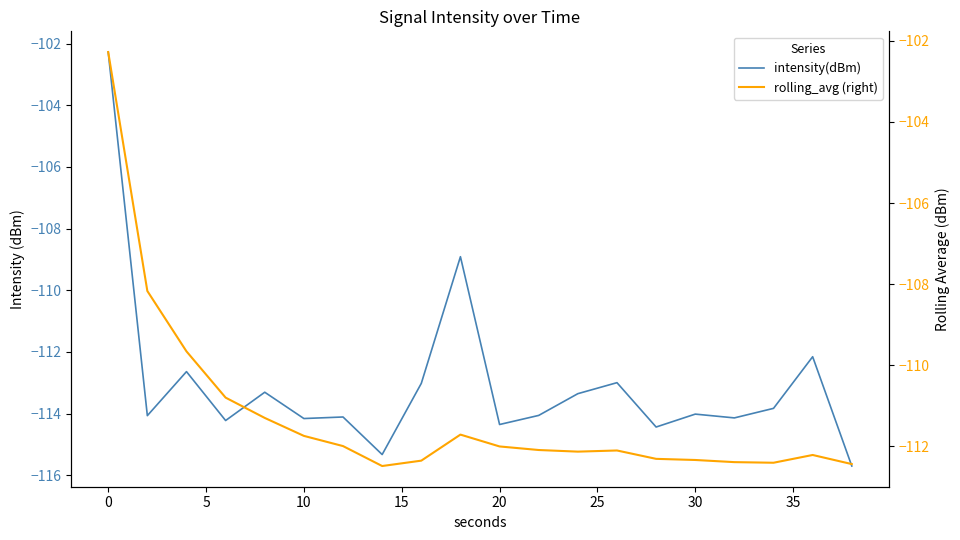

List the series in order of their overall mean, highest first.

rolling_avg (right), intensity(dBm)